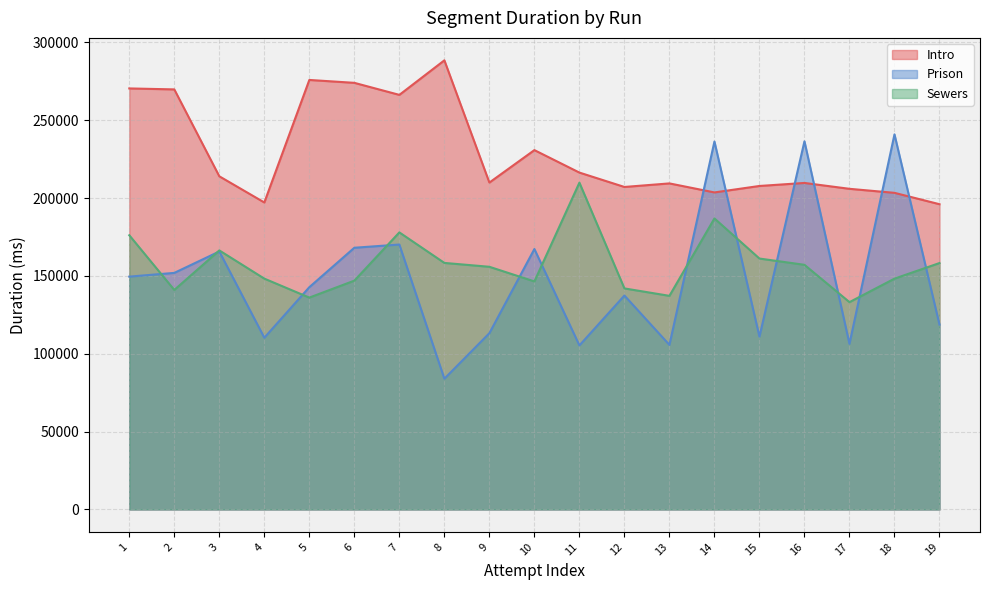

How many values in the Sewers series exceed 155901?

9